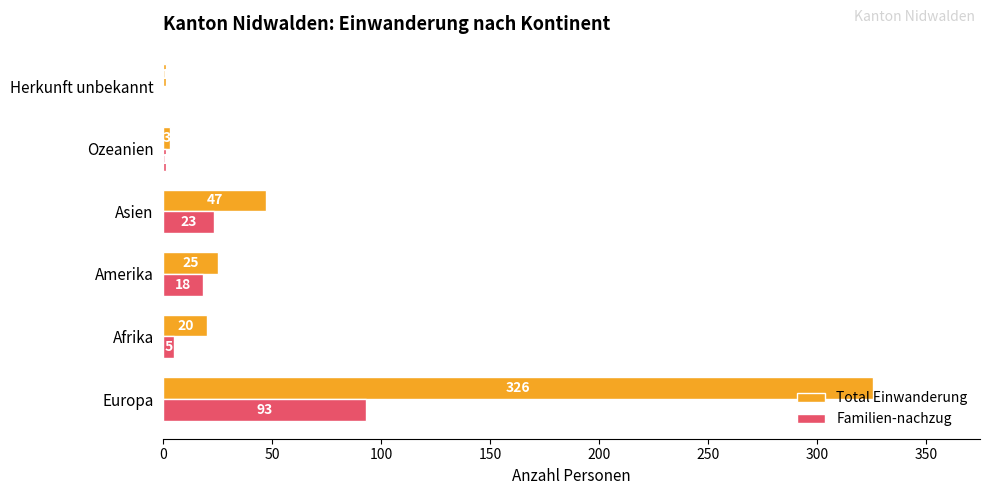

Which series changed the most between Europa and Amerika?

Total Einwanderung